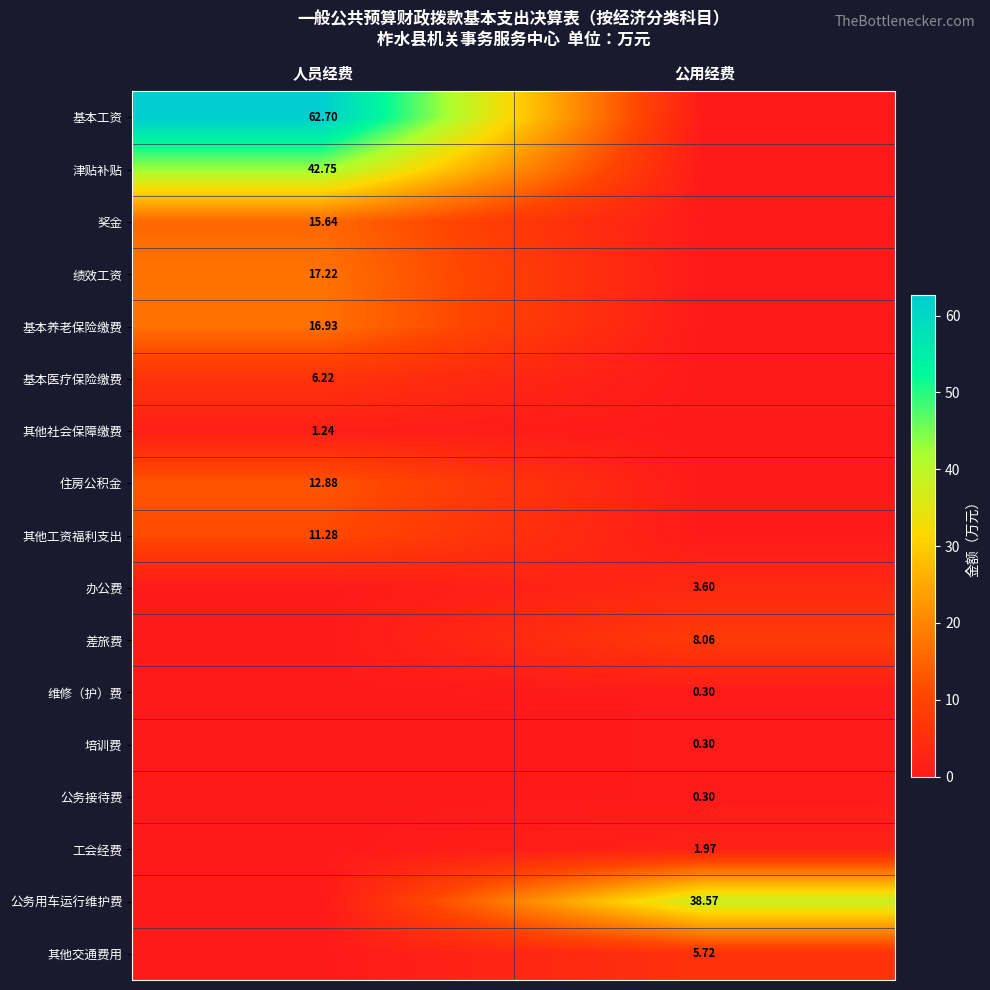

The value of 奖金 at 公用经费 is 0.0. True or false?

True